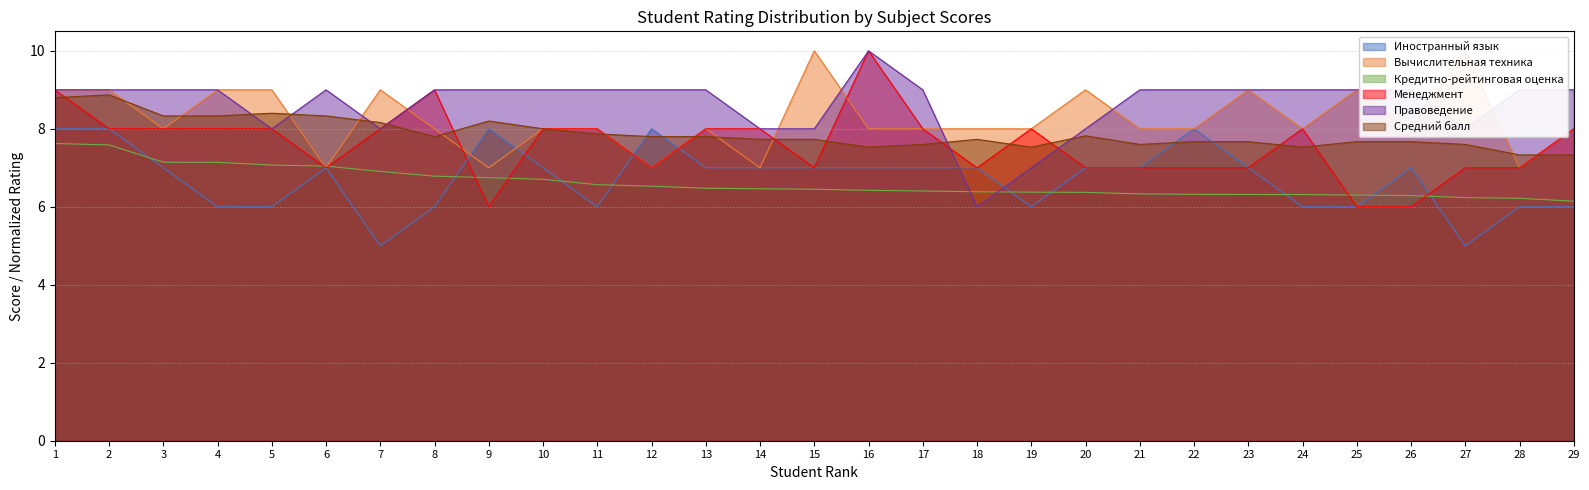

True or false: Правоведение and Средний балл cross at least once.

True